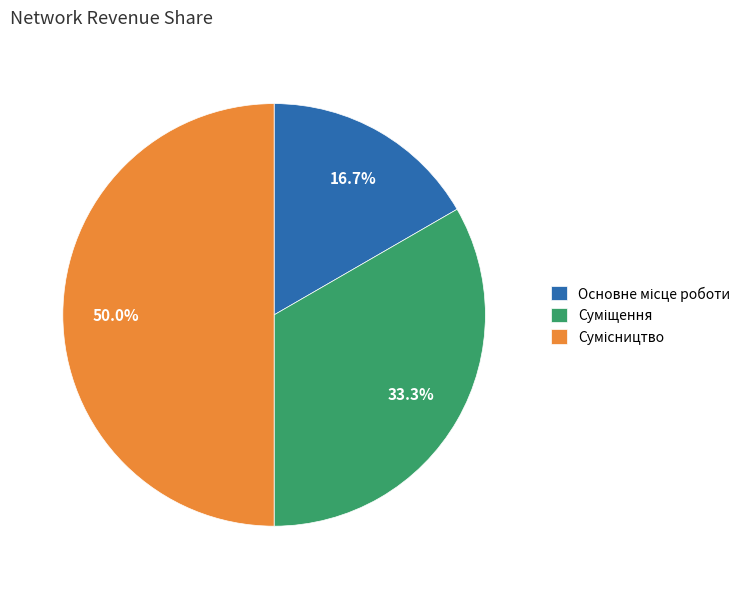

How many slices are in this pie chart?

3